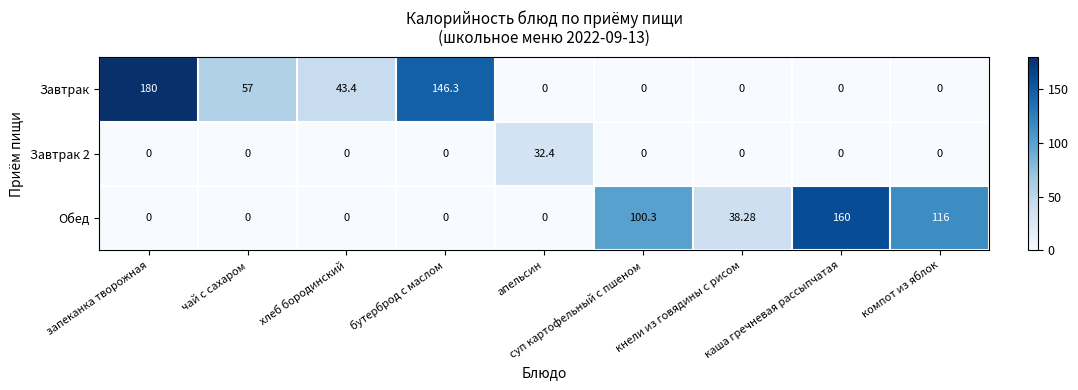

Which category has the highest value across all series?

запеканка творожная